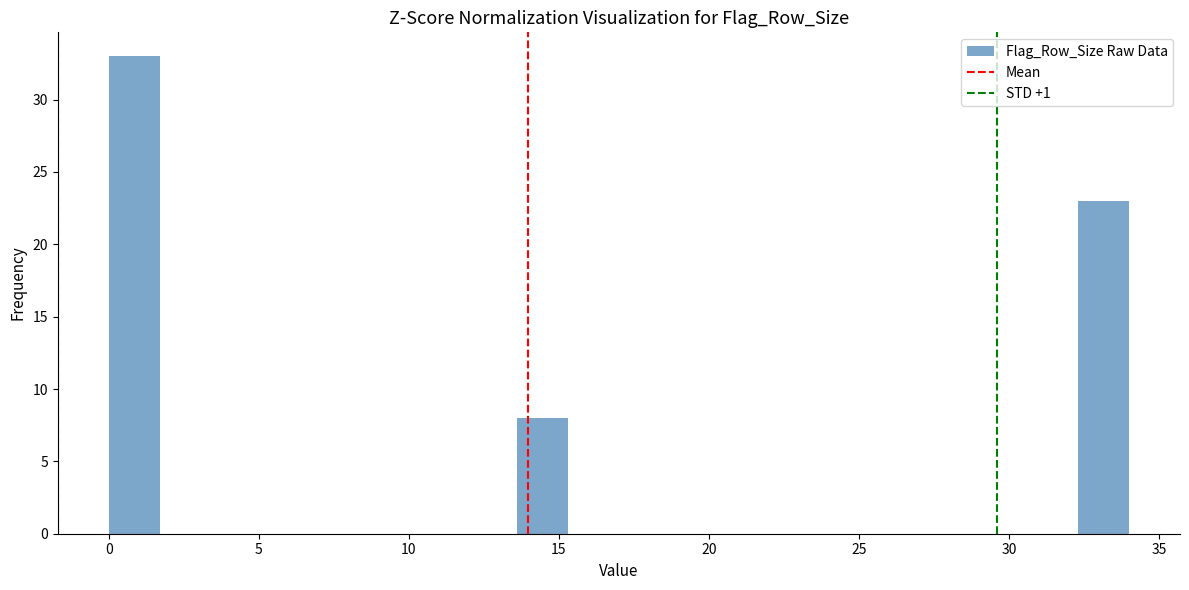

Around what value on the x-axis is the tallest bar? Give the approximate position of its centre, as read against the axis.

1.0